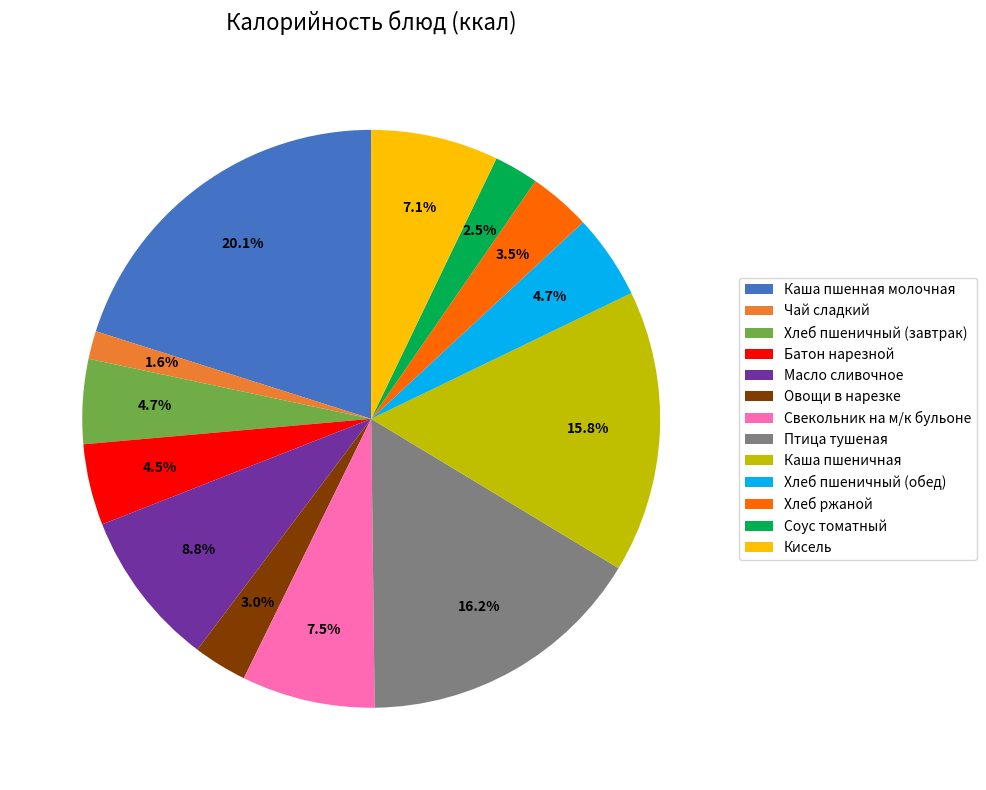

Which slice is the largest?

Каша пшенная молочная